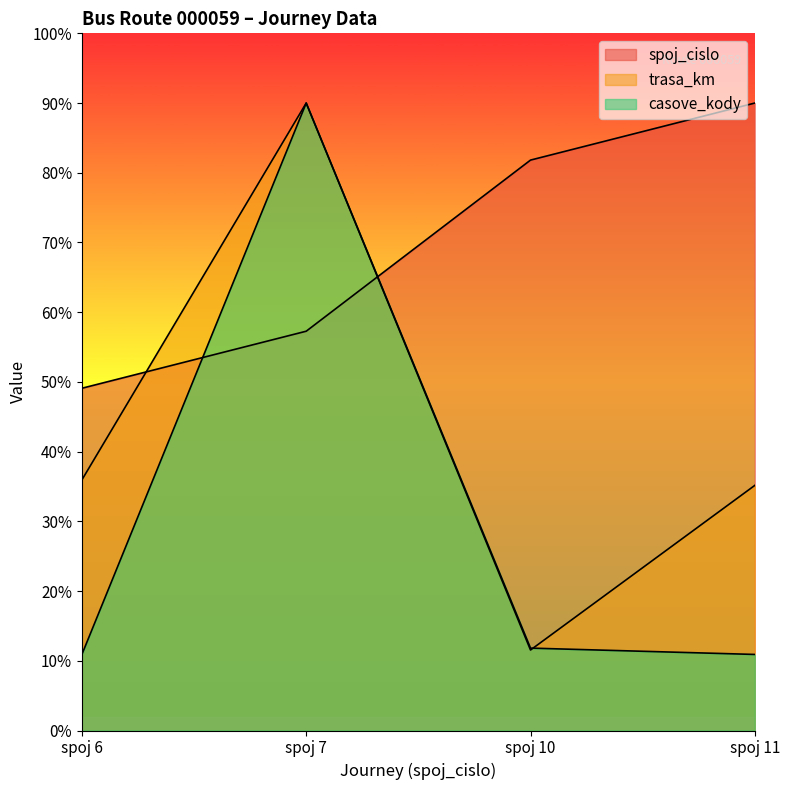

At which label does trasa_km first exceed 135?

spoj 6